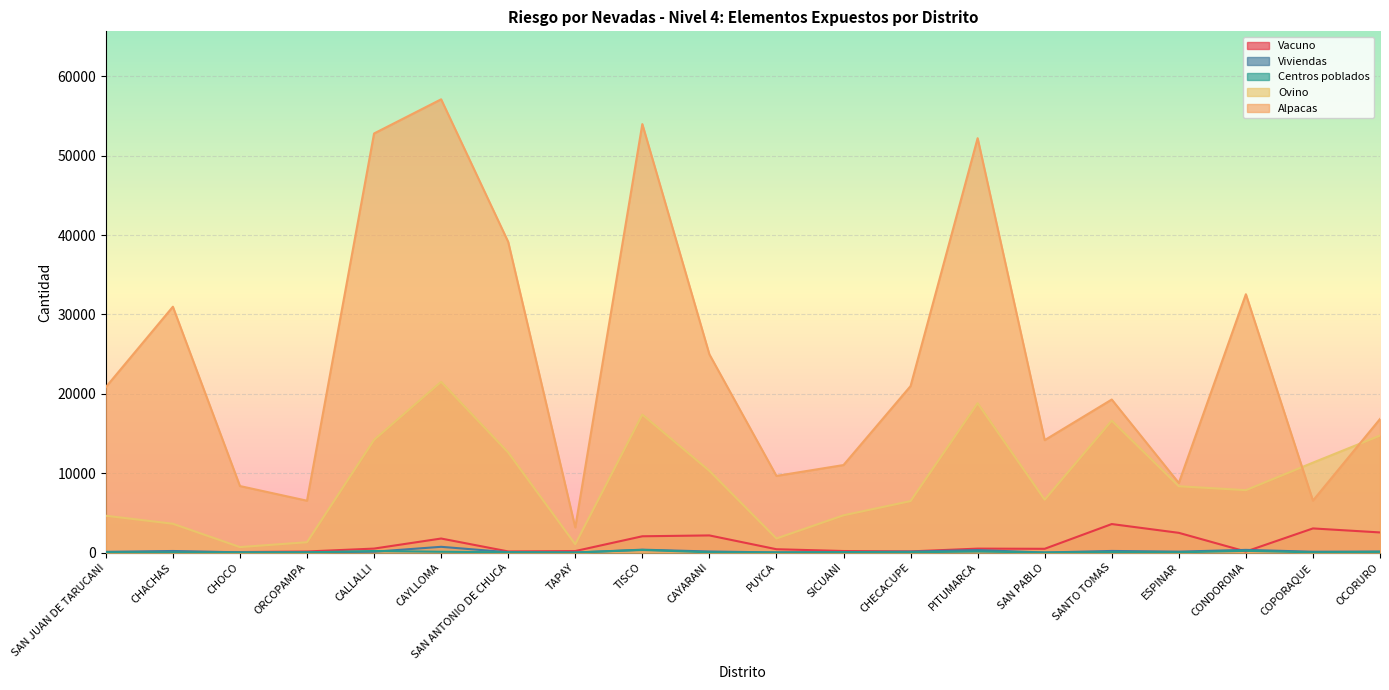

List the labels in order of Alpacas value, smallest first.

TAPAY, ORCOPAMPA, COPORAQUE, CHOCO, ESPINAR, PUYCA, SICUANI, SAN PABLO, OCORURO, SANTO TOMAS, SAN JUAN DE TARUCANI, CHECACUPE, CAYARANI, CHACHAS, CONDOROMA, SAN ANTONIO DE CHUCA, PITUMARCA, CALLALLI, TISCO, CAYLLOMA